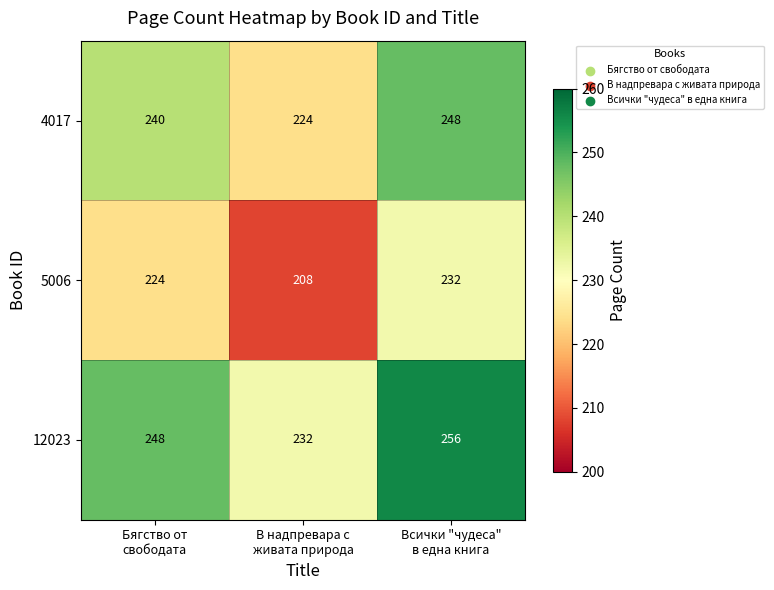

What is the sum of all 5006 values?

664